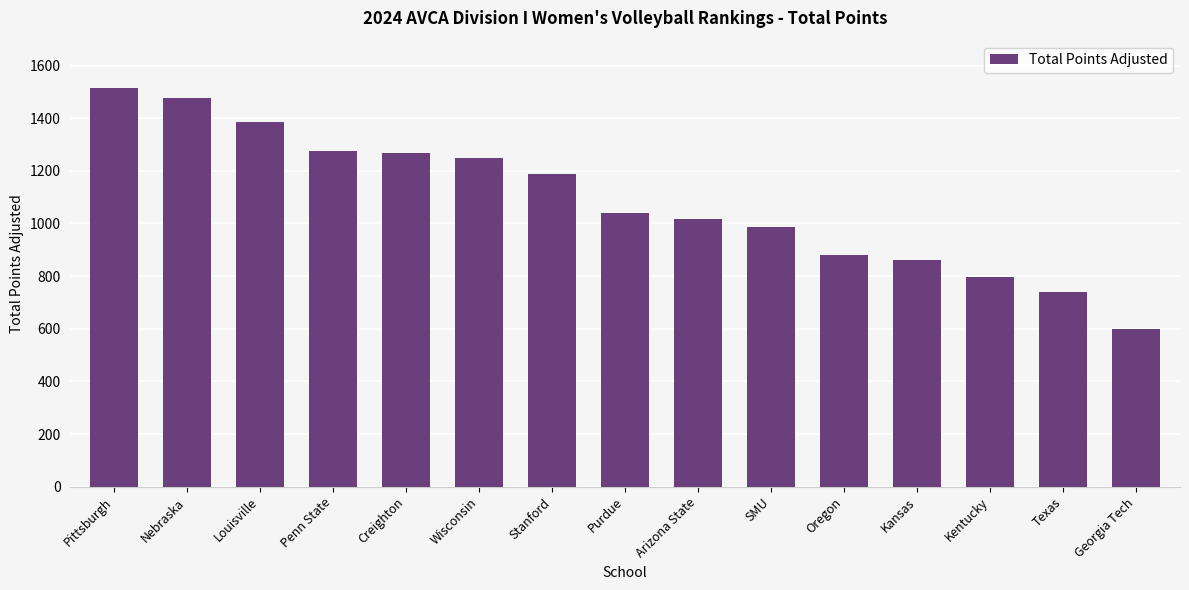

What is the change in value from Creighton to Georgia Tech?

-668